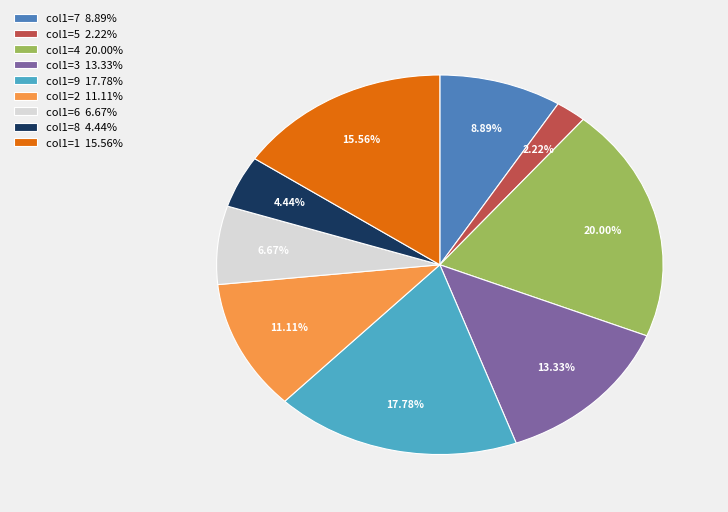

Is col1=7 8.89% the majority of the pie?

No